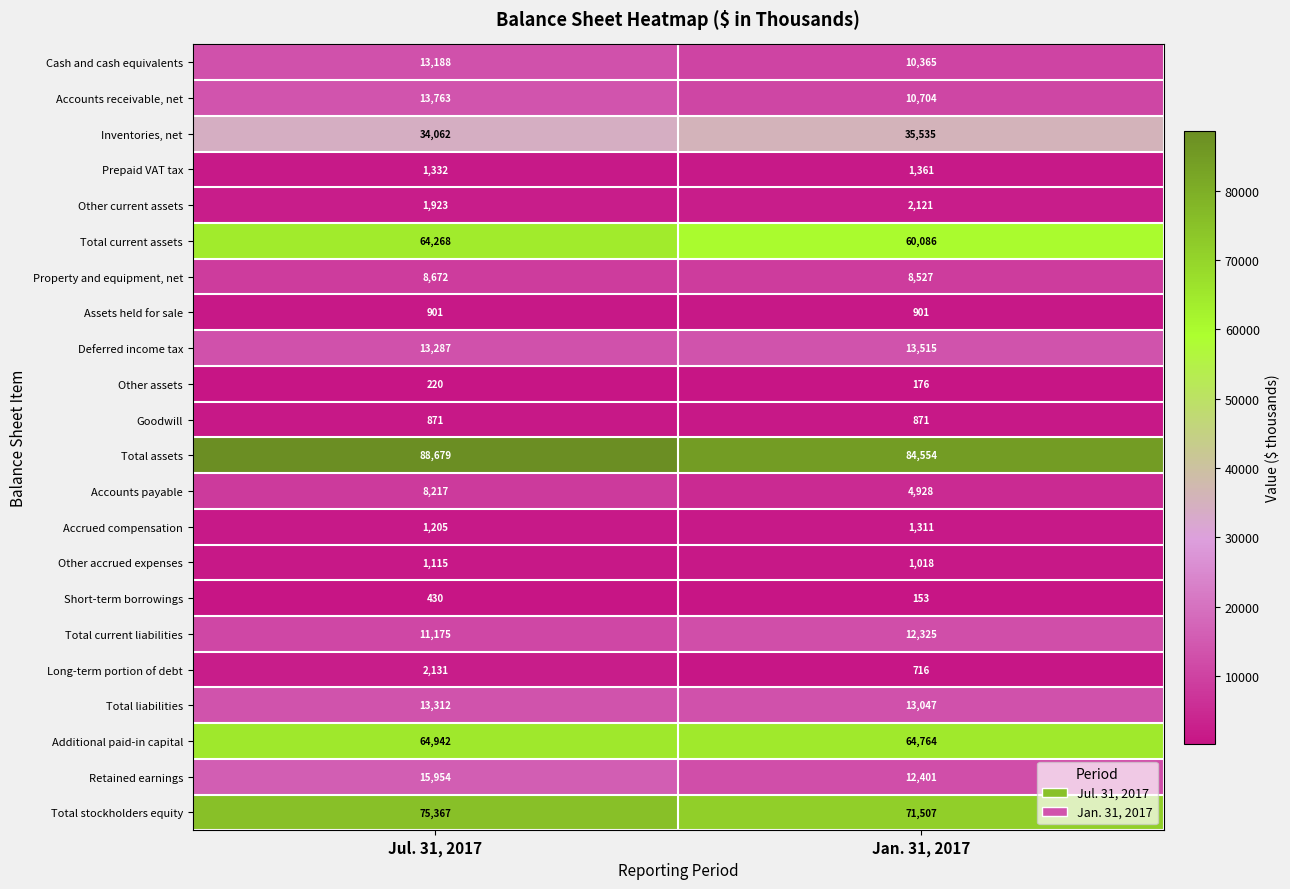

What is the difference between the Inventories, net values at Jan. 31, 2017 and Jul. 31, 2017?

1473